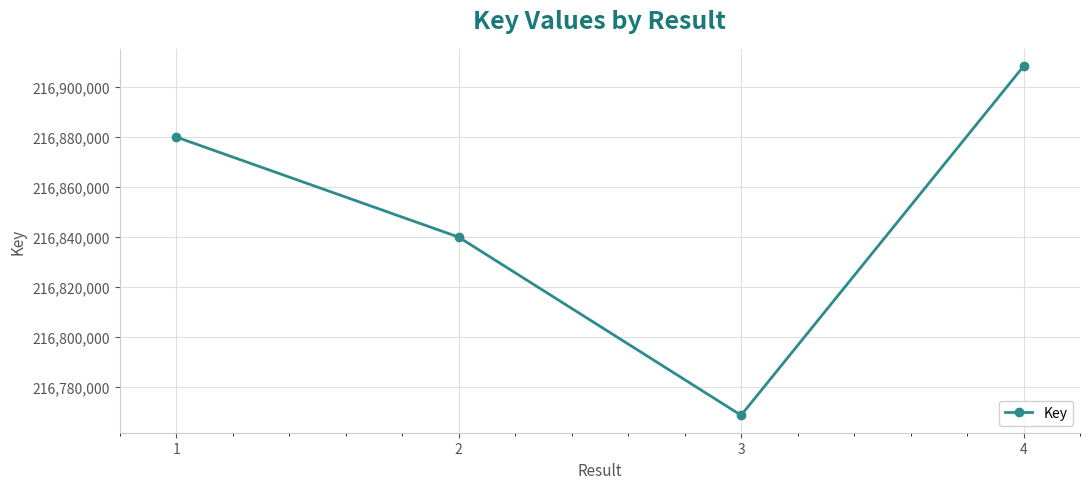

List the labels in order of value, smallest first.

3, 2, 1, 4